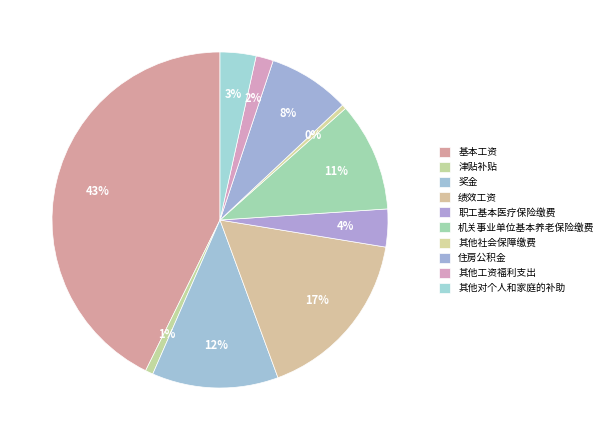

What is the smallest slice in the pie chart?

其他社会保障缴费